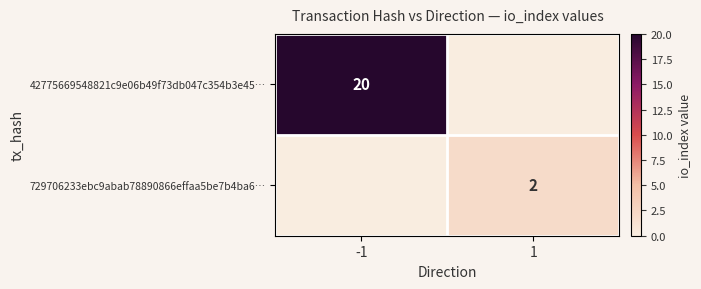

True or false: 729706233ebc9abab78890866effaa5be7b4ba6… has a value of 4 at 1.

False